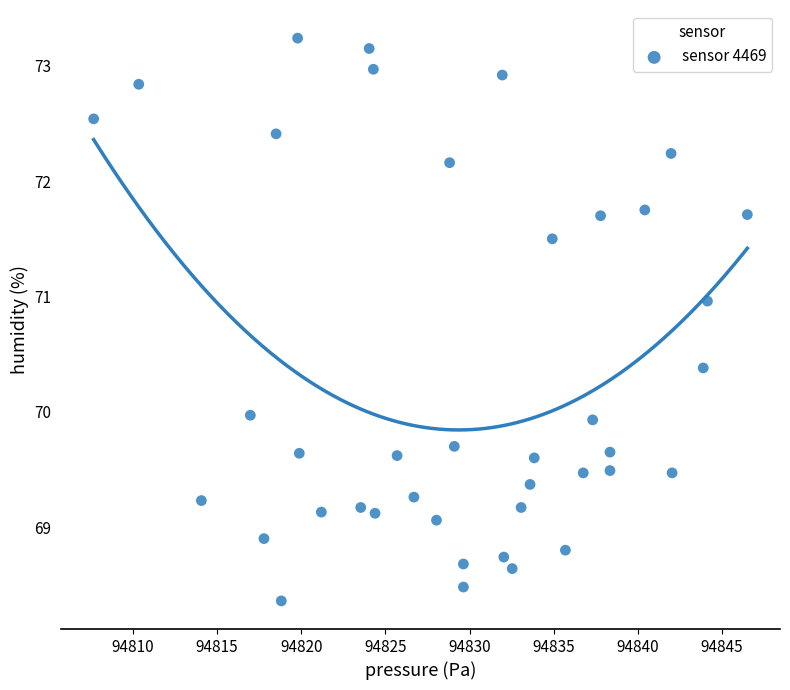

What is the range of X values (max minus min)?

38.8